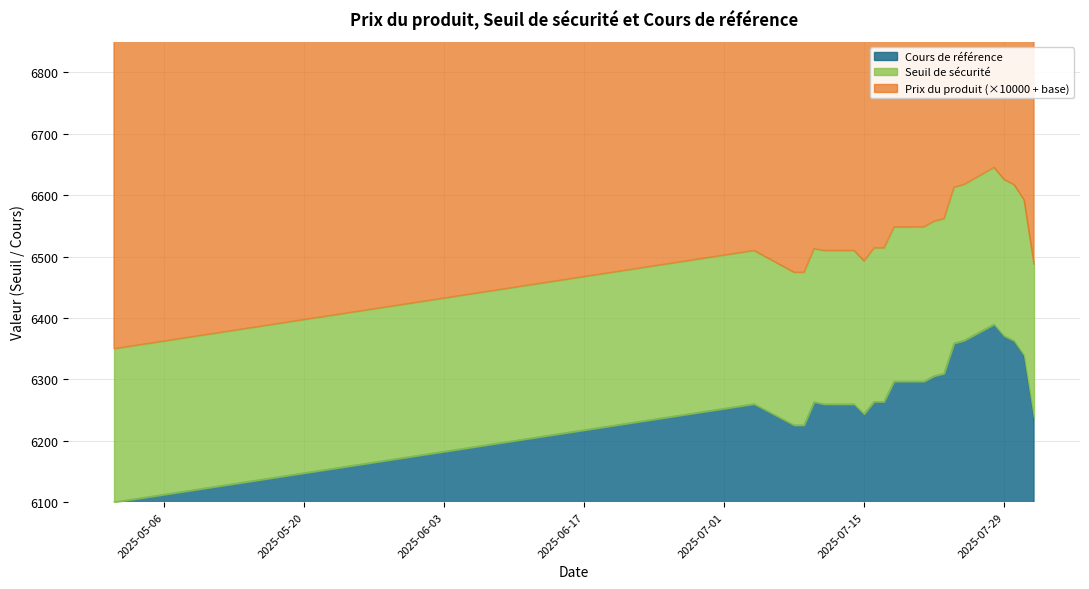

Reading left to right, list all the values displayed in this chart.

Seuil de sécurité: 6350.0	6360.0	6370.0	6380.0	6390.0	6400.0	6410.0	6420.0	6430.0	6440.0	6450.0	6460.0	6470.0	6480.0	6490.0	6500.0	6510.0	6474.5	6474.5	6512.9	6510.1	6510.1	6492.9	6514.2	6514.2	6548.3	6548.5	6557.7	6561.9	6613.2	6617.5	6645.4	6625.7	6617.4	6592.5	6487.3
Cours de référence: 6100.0	6110.0	6120.0	6130.0	6140.0	6150.0	6160.0	6170.0	6180.0	6190.0	6200.0	6210.0	6220.0	6230.0	6240.0	6250.0	6260.0	6225.5	6225.5	6263.3	6259.8	6259.8	6243.8	6263.7	6263.7	6296.8	6296.8	6305.6	6309.6	6358.9	6363.4	6389.8	6370.9	6362.9	6339.4	6238.0
Prix du produit: 0.3	0.3	0.3	0.3	0.3	0.3	0.3	0.3	0.3	0.3	0.3	0.3	0.3	0.4	0.4	0.4	0.4	0.4	0.4	0.4	0.4	0.4	0.3	0.4	0.4	0.3	0.3	0.3	0.3	0.3	0.3	0.2	0.3	0.3	0.3	0.4